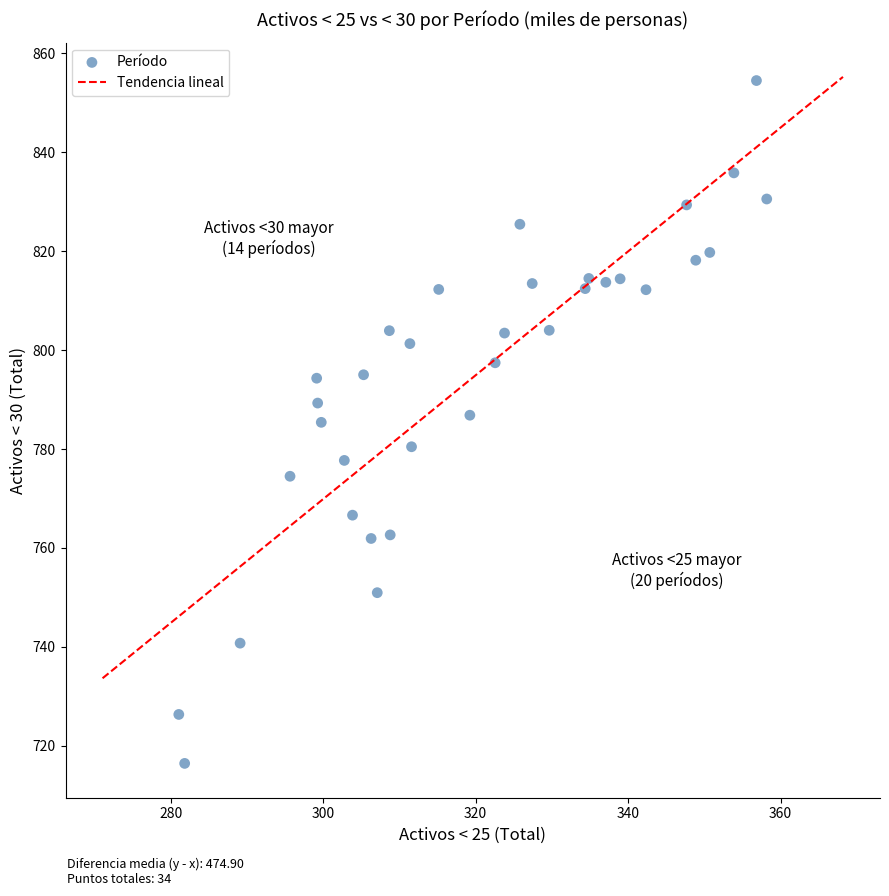

What is the range of Y values (max minus min)?

138.0